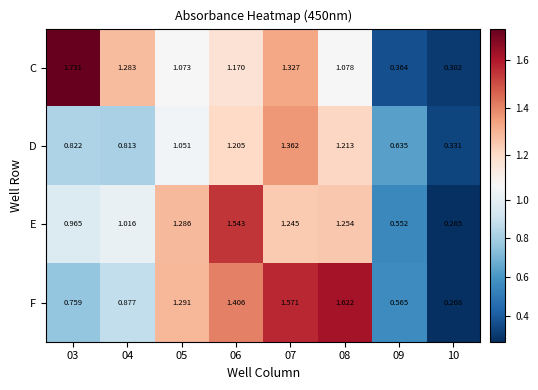

Is the value of C at 10 greater than the value of D at 09?

No